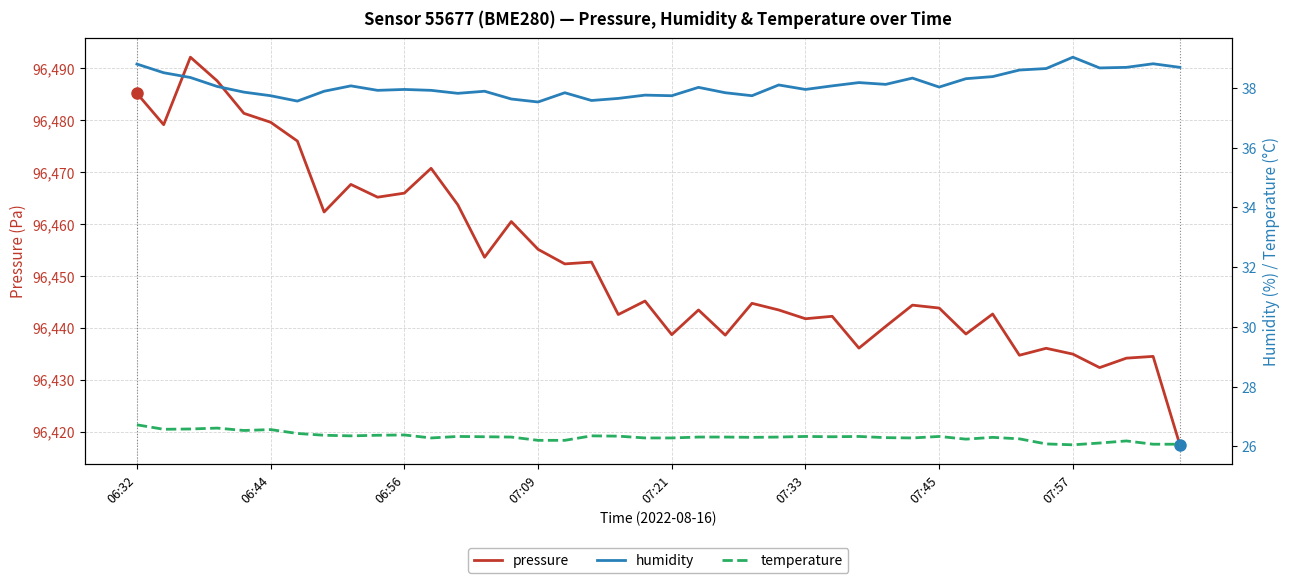

True or false: humidity has more than 2 interior local peaks.

True